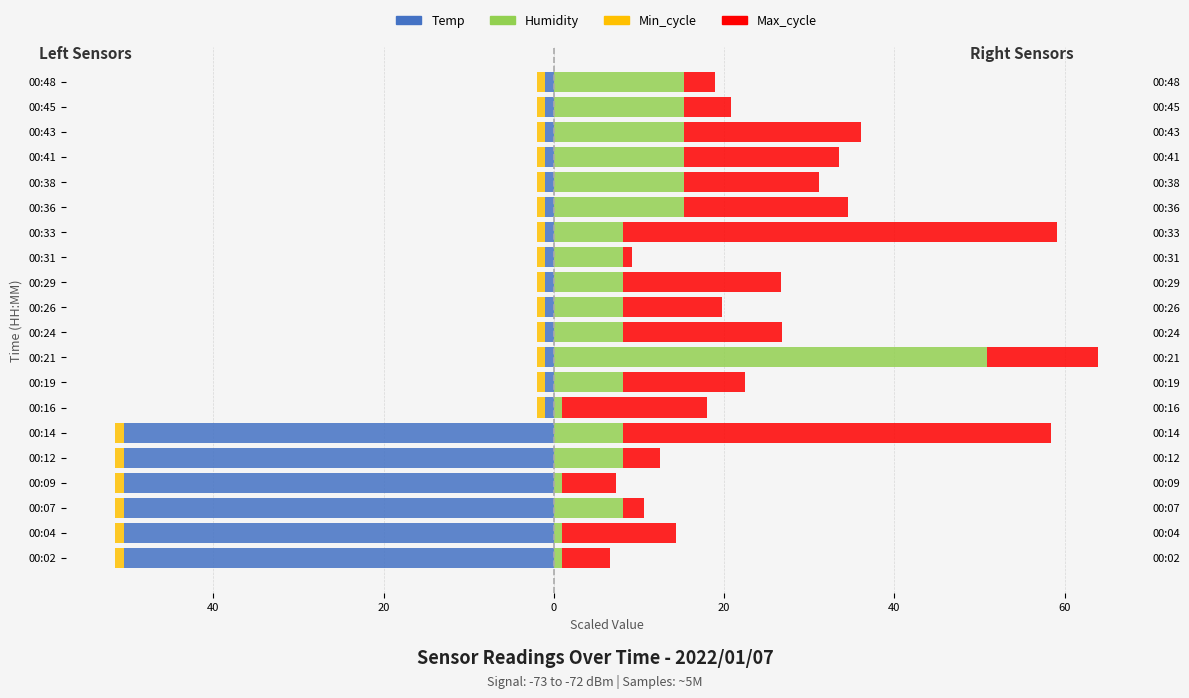

What are all the series names shown in the legend?

Temp, Min_cycle, Humidity, Max_cycle